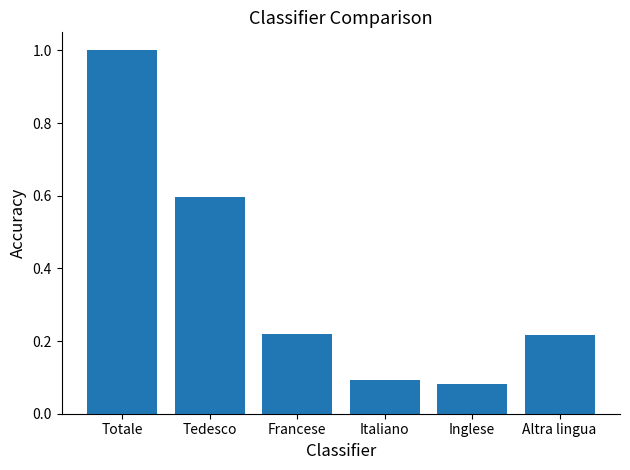

What is the sum of the values at Totale and Tedesco?

1.6